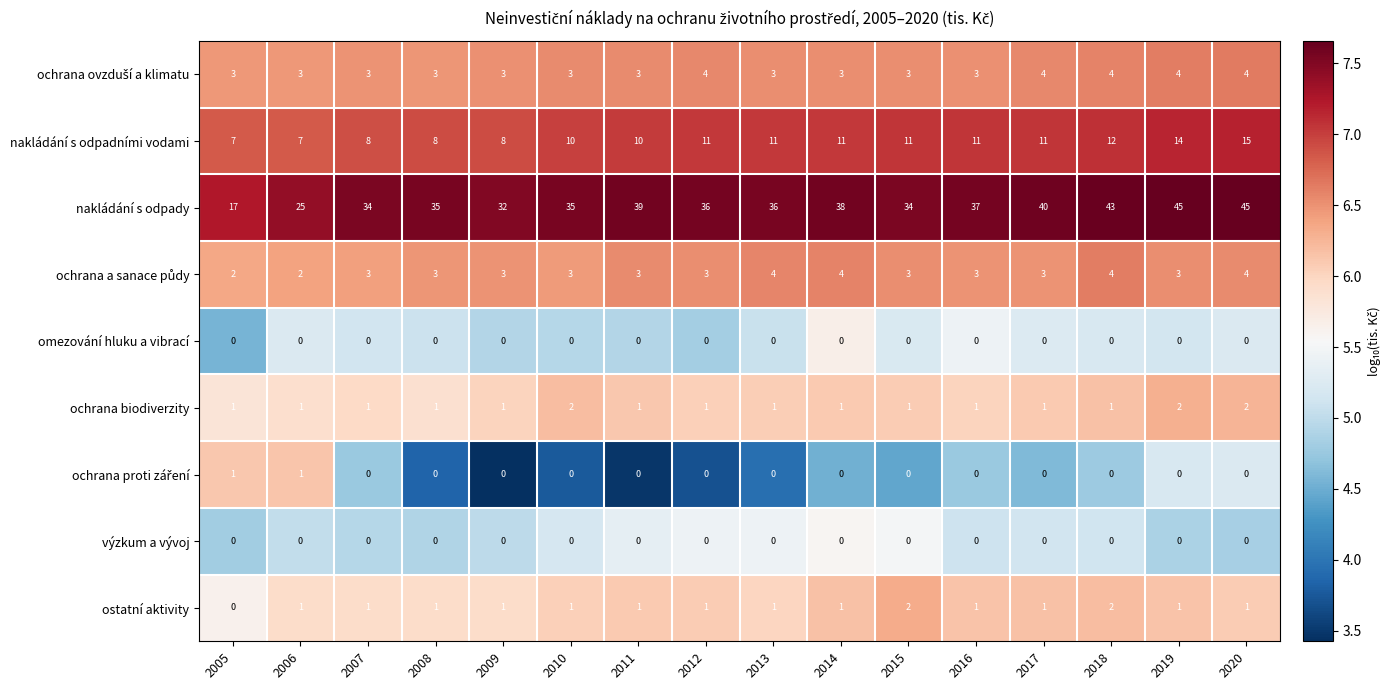

At how many categories does at least one series exceed 4?

16